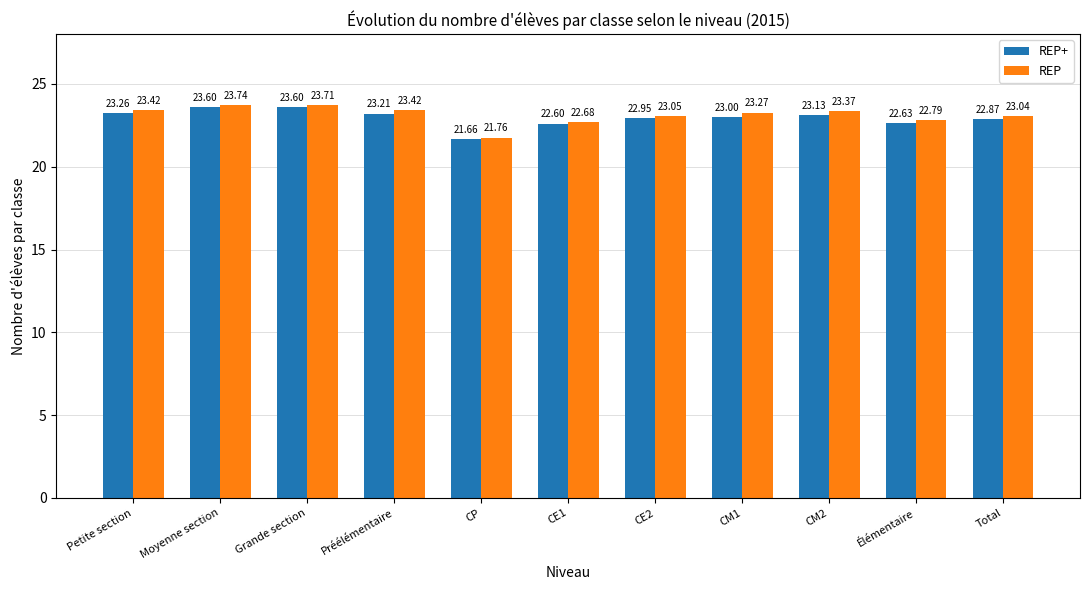

What is the sum of the REP+ values at Élémentaire and CP?

44.3